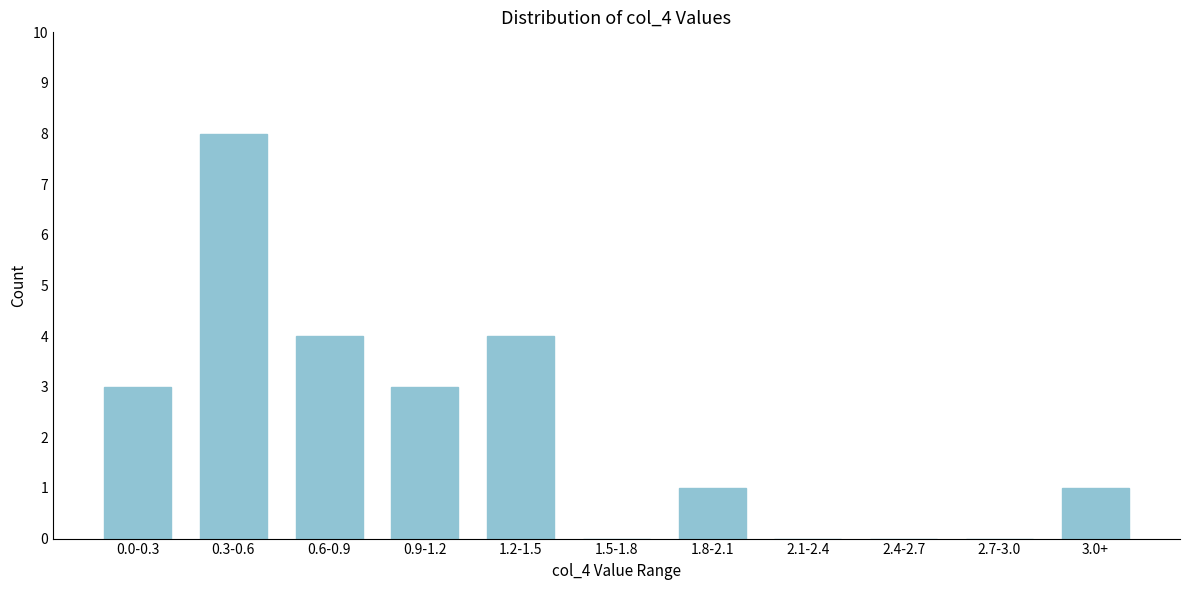

Reading left to right, transcribe all the data shown in this chart.

0.0-0.3=3	0.3-0.6=8	0.6-0.9=4	0.9-1.2=3	1.2-1.5=4	1.5-1.8=0	1.8-2.1=1	2.1-2.4=0	2.4-2.7=0	2.7-3.0=0	3.0+=1